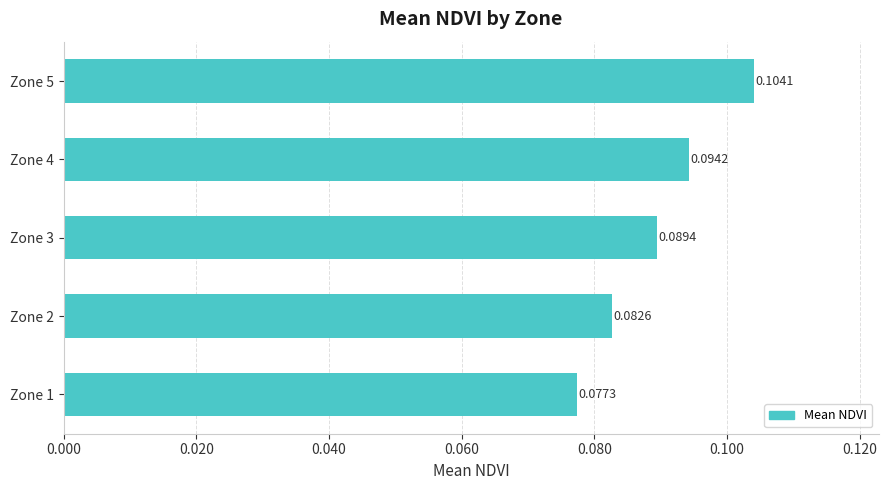

Rank the categories by value from lowest to highest.

Zone 1, Zone 2, Zone 3, Zone 4, Zone 5